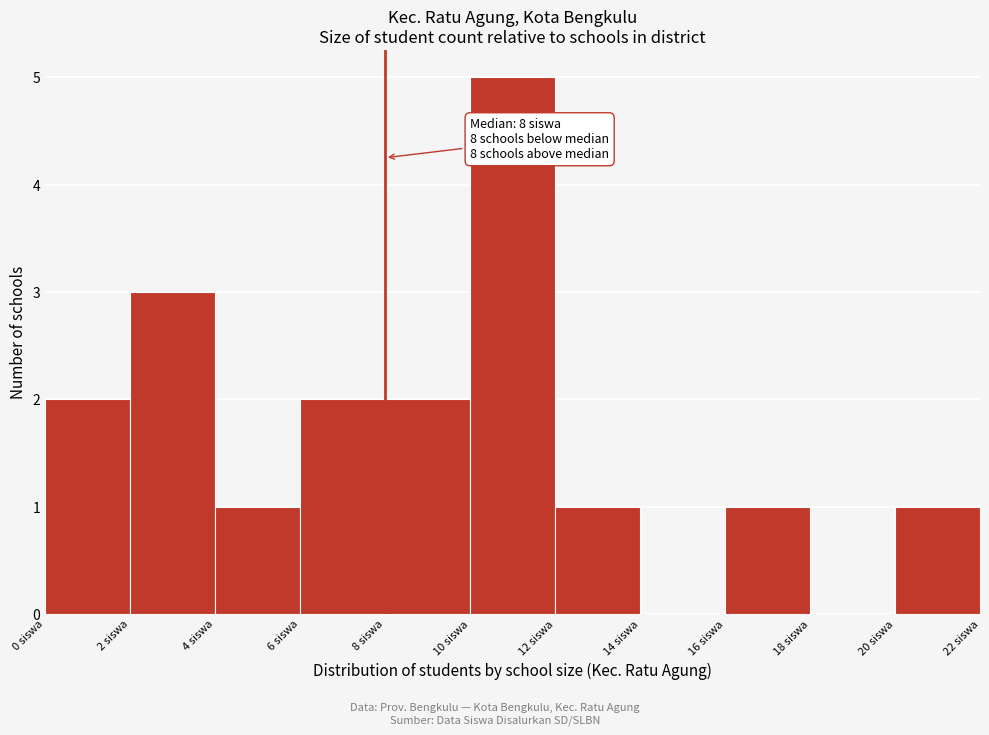

Over which range of the x-axis is the bar tallest?

10 to 12